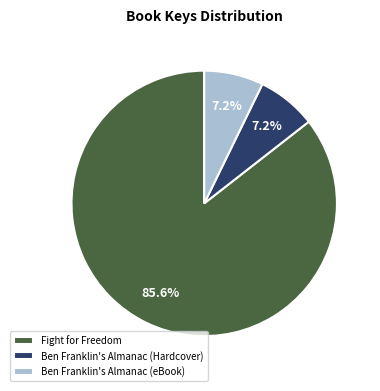

What percentage is the Ben Franklin's Almanac (Hardcover) slice, to the nearest percent?

7%